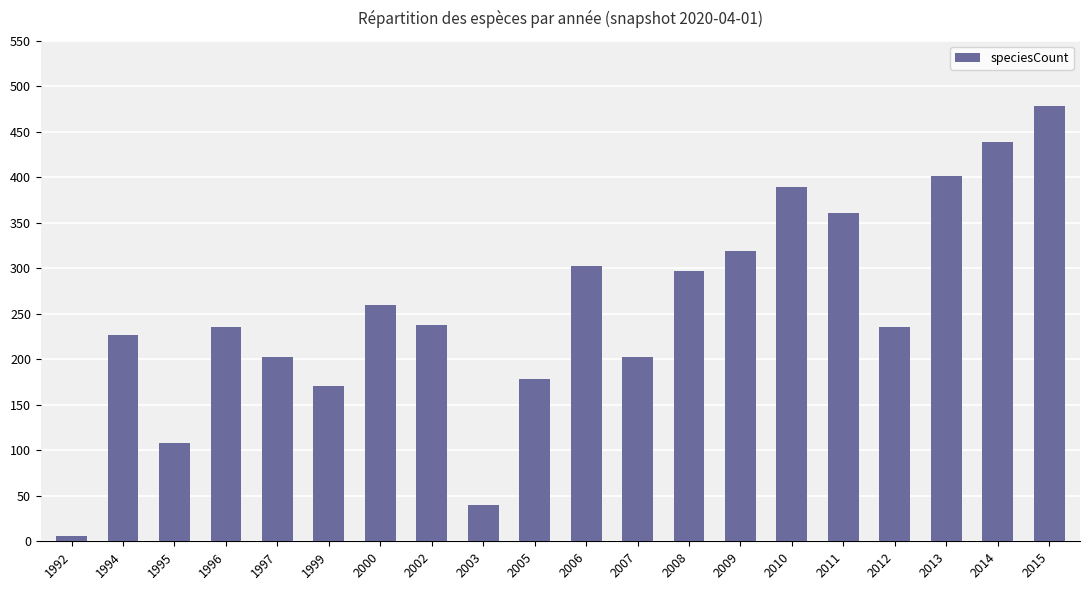

Is it true that the value at 2000 is 452?

False